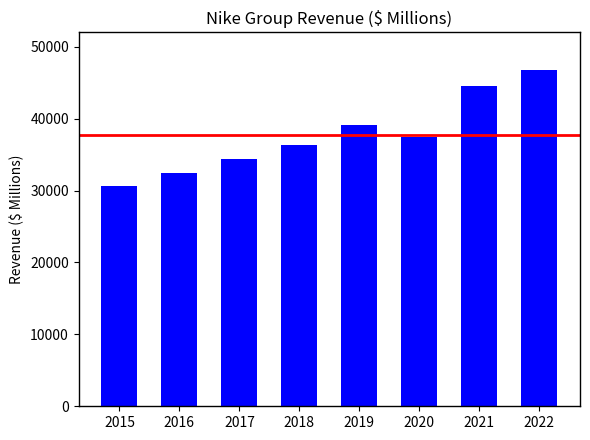

The chart shows a value of 37403 at 2020. True or false?

True